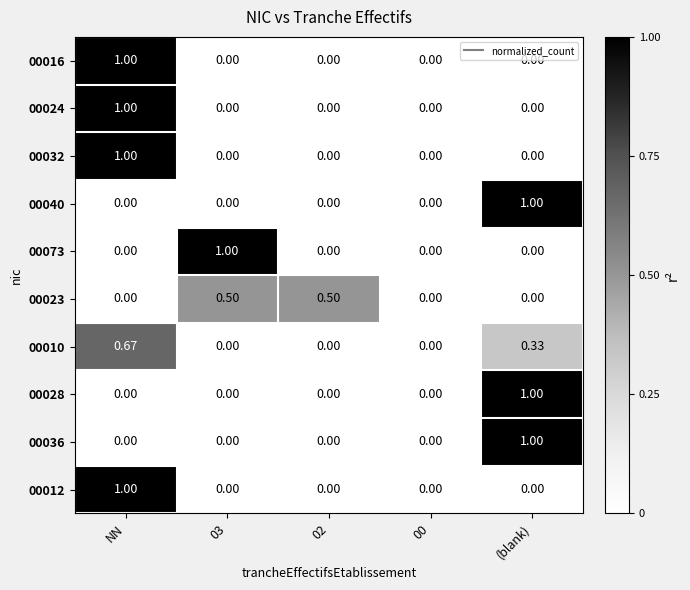

Which category has the highest value in the 00036 series?

(blank)